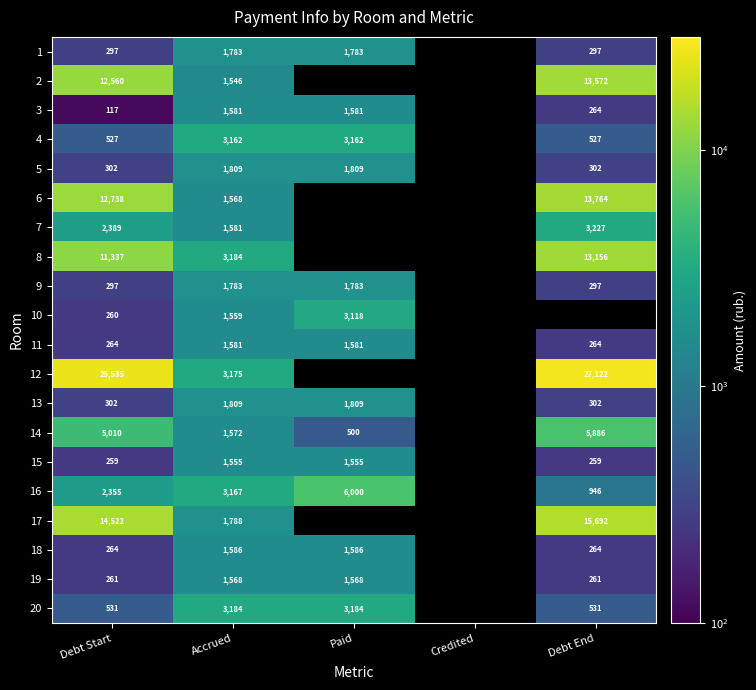

How many distinct data groups are displayed?

20